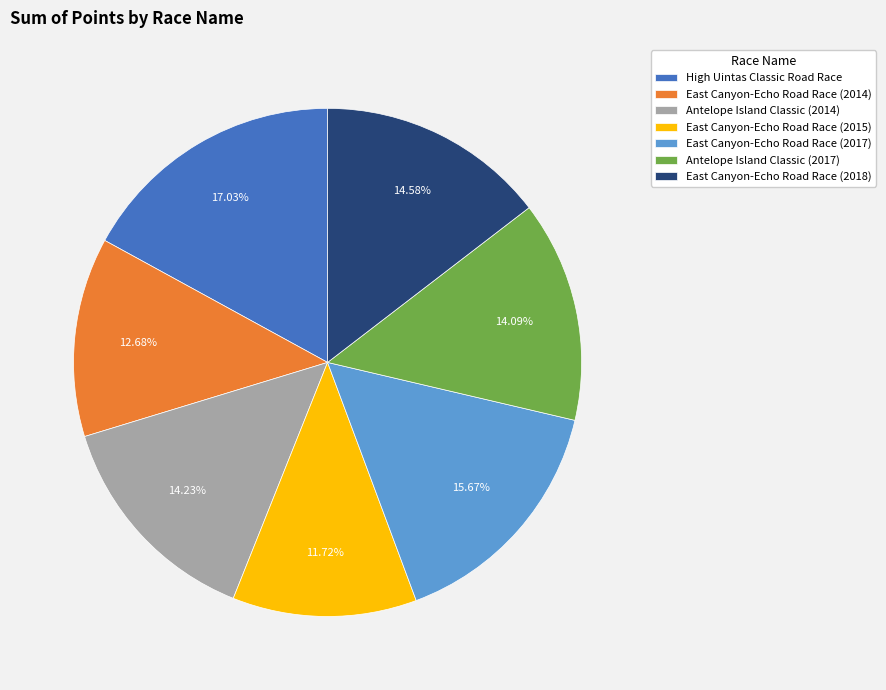

To the nearest percent, what portion does High Uintas Classic Road Race represent?

17%